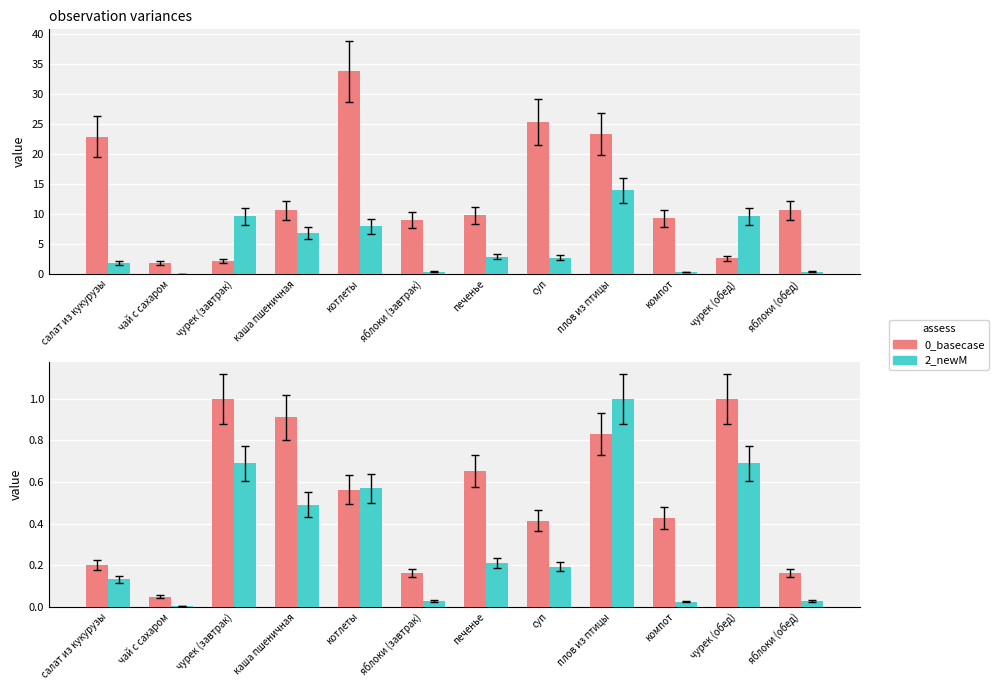

What is the difference between the maximum and minimum values in the Белки series?

13.8